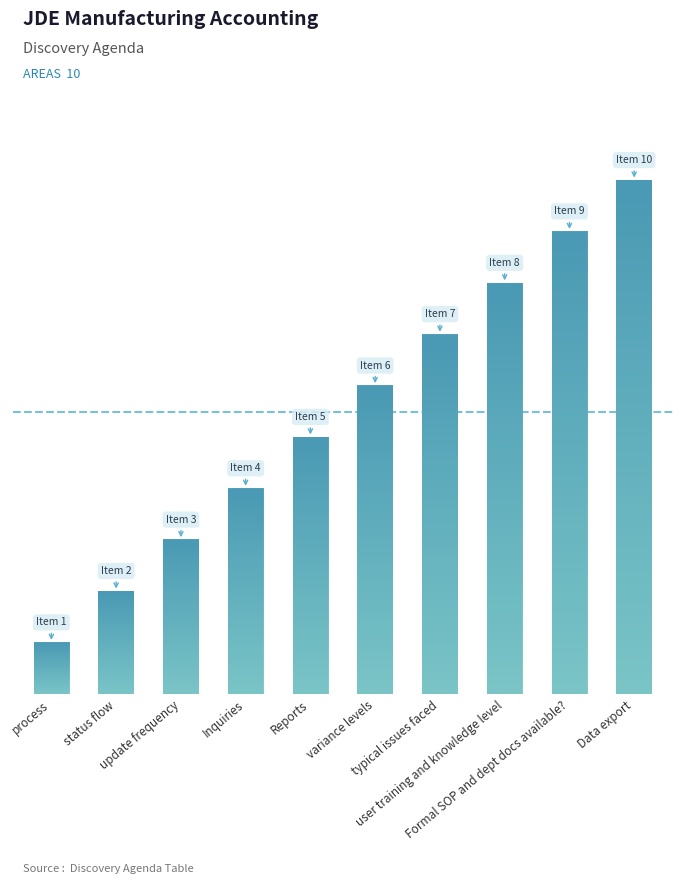

What is the greatest value displayed?

10